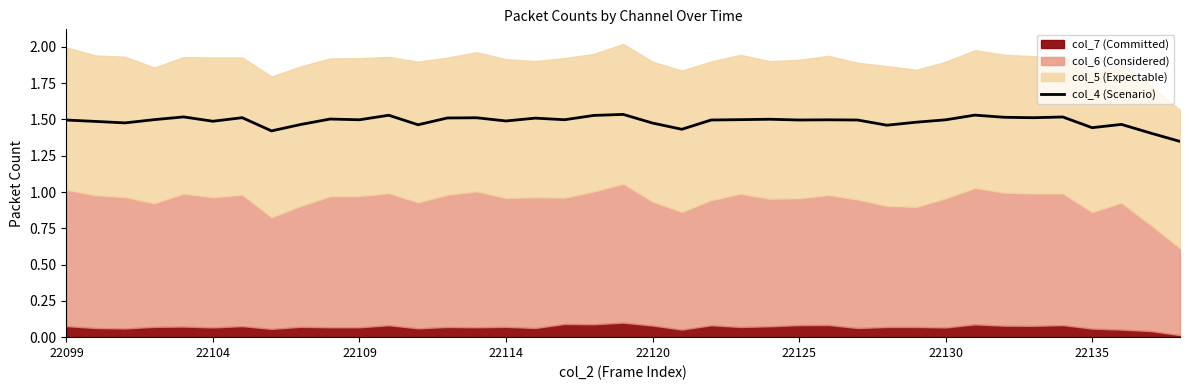

The value of col_4 (Scenario) at 22135 is 0.6. True or false?

False